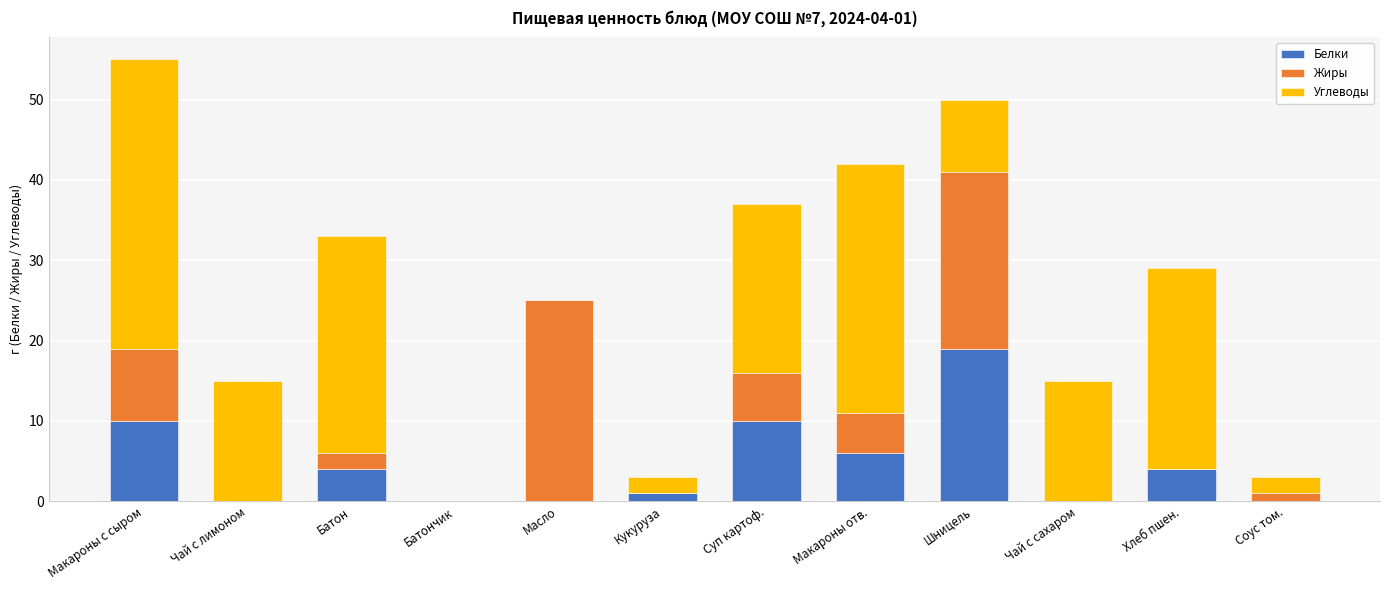

At which category is the sum across all series the highest?

Макароны с сыром